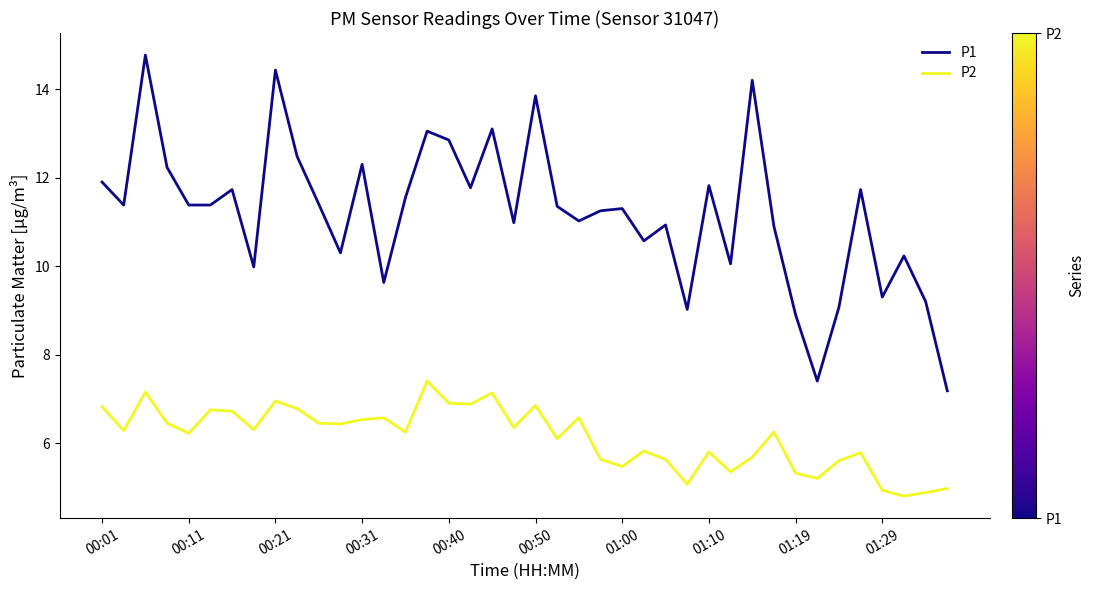

Which series has the largest total across all categories?

P1